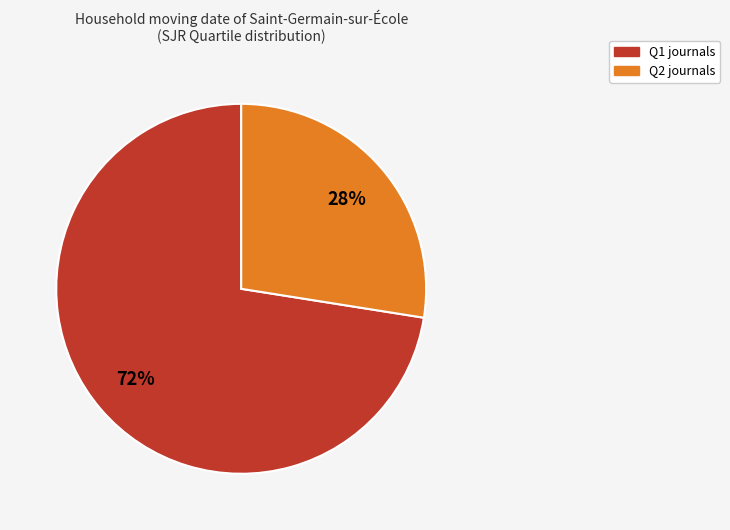

To the nearest percent, what is the average slice percentage?

50%